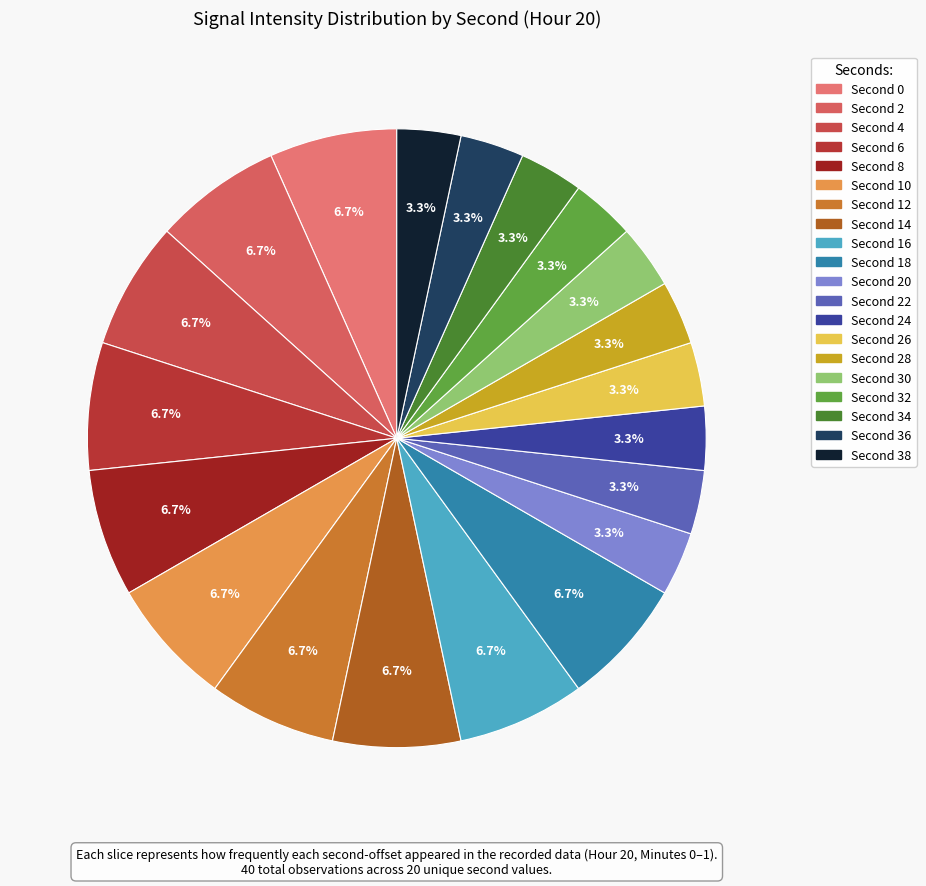

Count the number of slices in the pie.

20